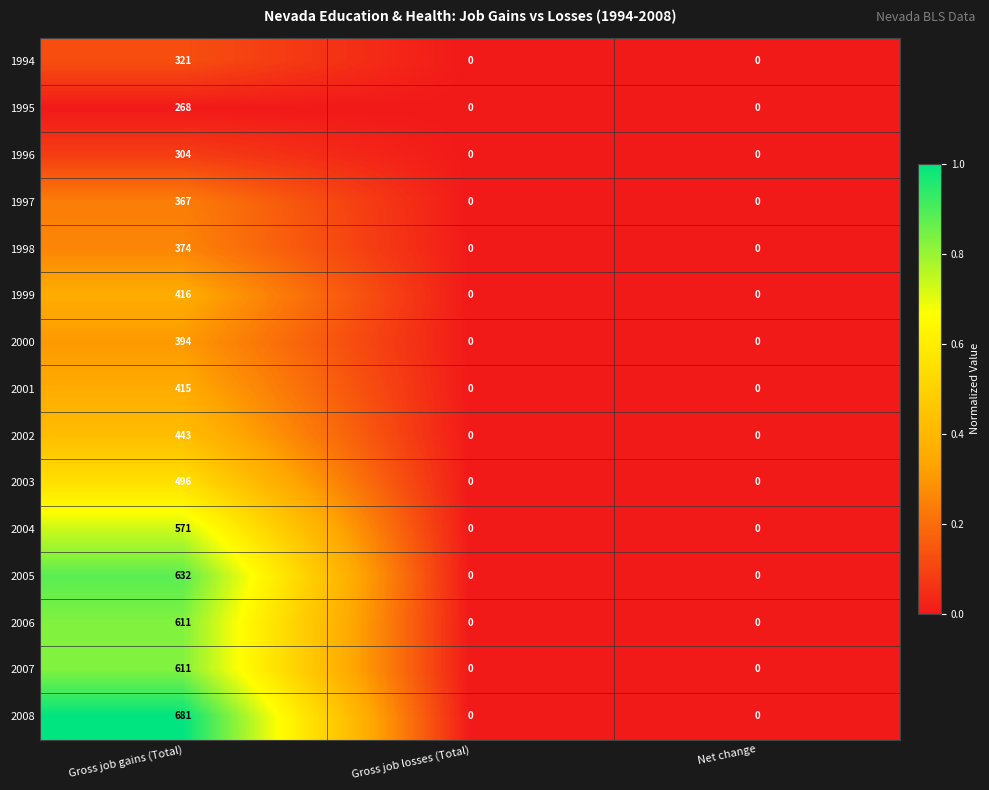

How many categories are shown in the chart?

3